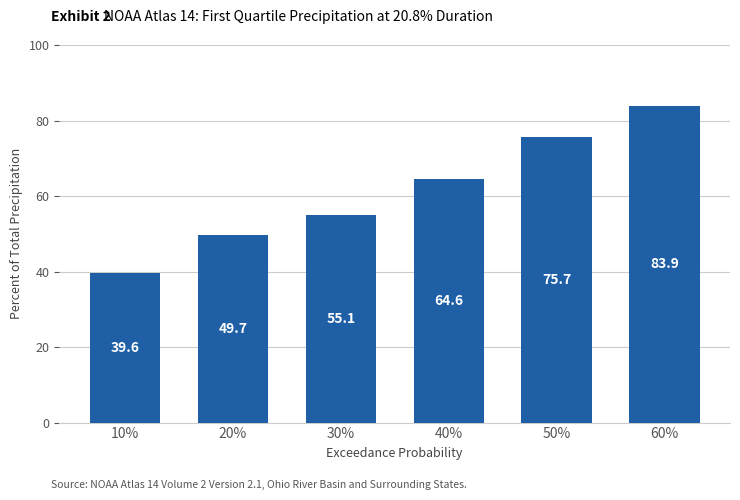

What is the sum of the values at 40% and 60%?

148.5